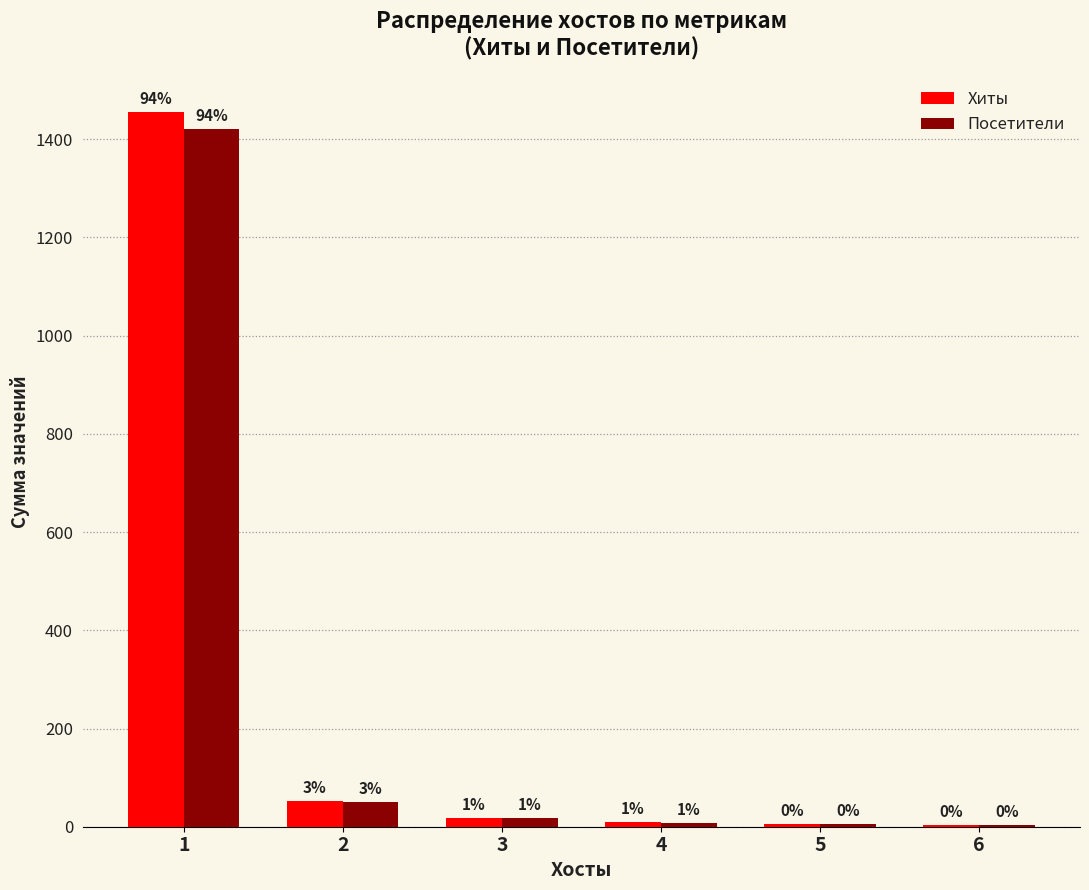

Reading right to left, extract all data points from this chart.

Хиты: 4	6	10	18	52	1456
Посетители: 3	5	8	18	50	1420